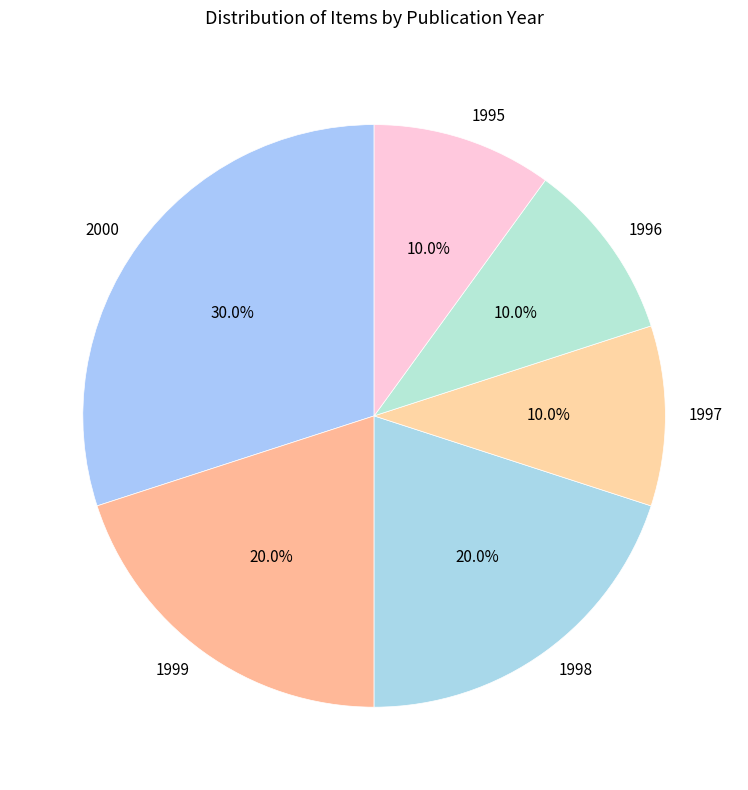

The 1997 slice represents 3% of the pie. True or false?

False